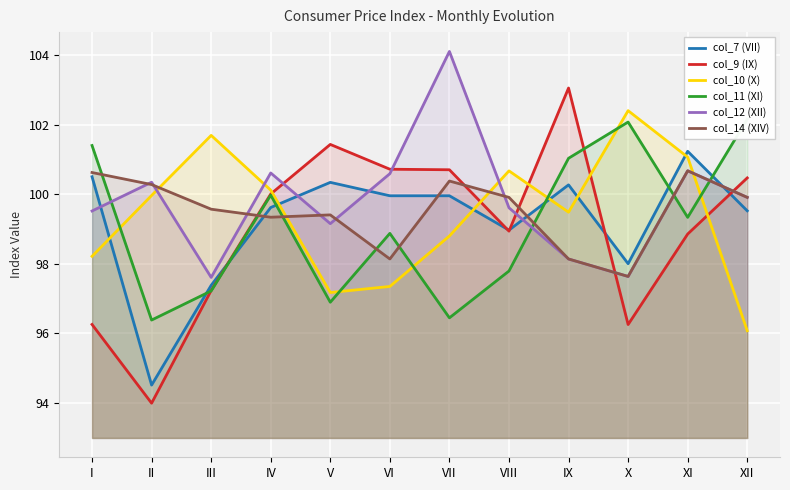

What is the difference between the maximum and minimum values in the col_11 (XI) series?

5.8